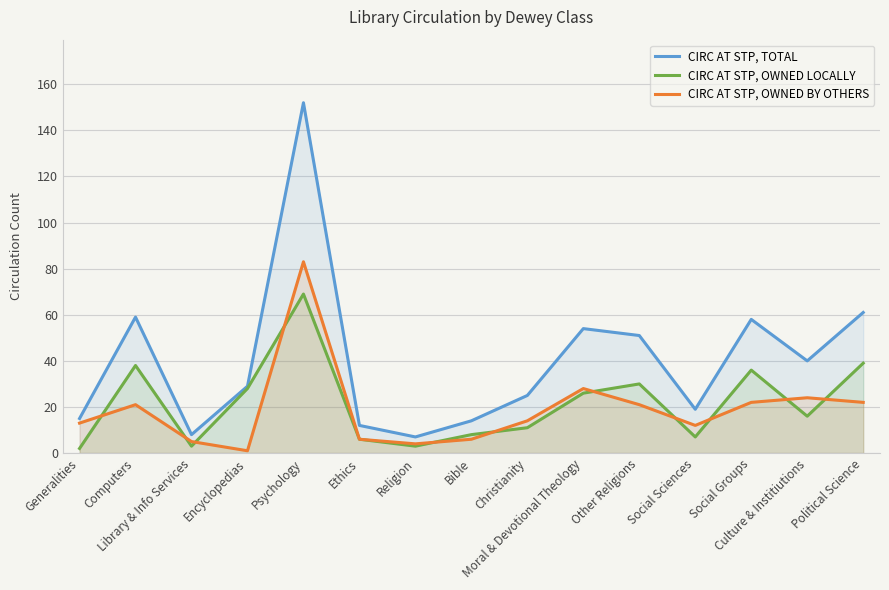

What is the label of the 3rd point from the left?

Library & Info Services